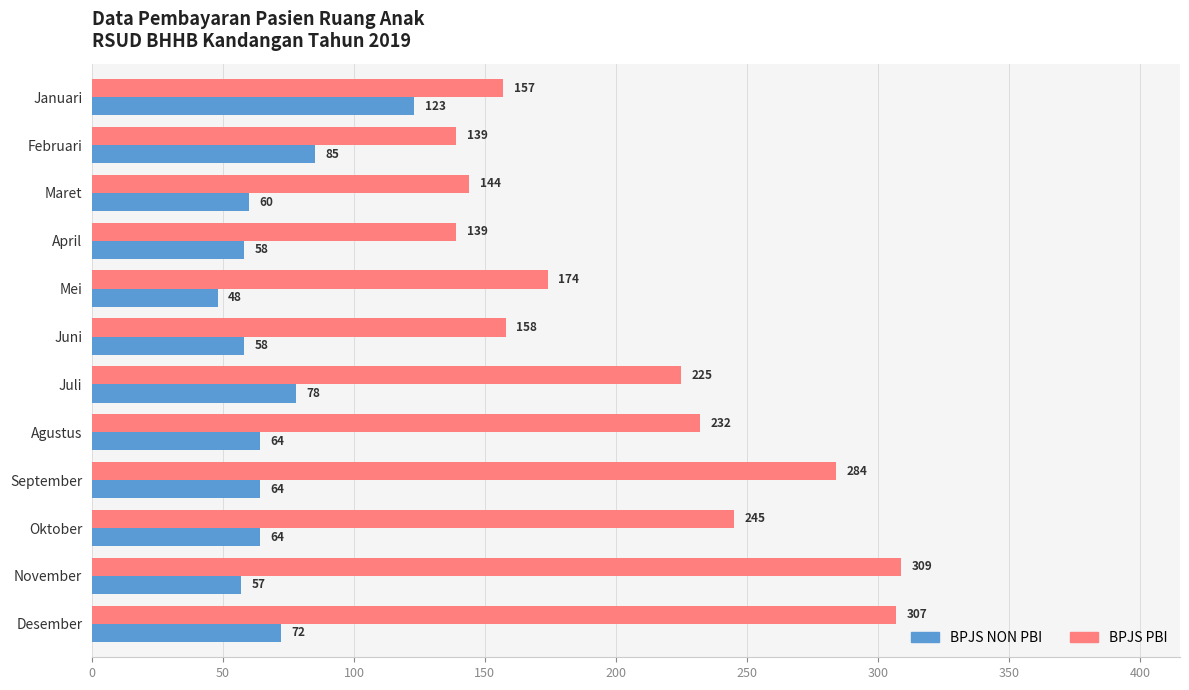

What is the highest value of the BPJS PBI series?

309